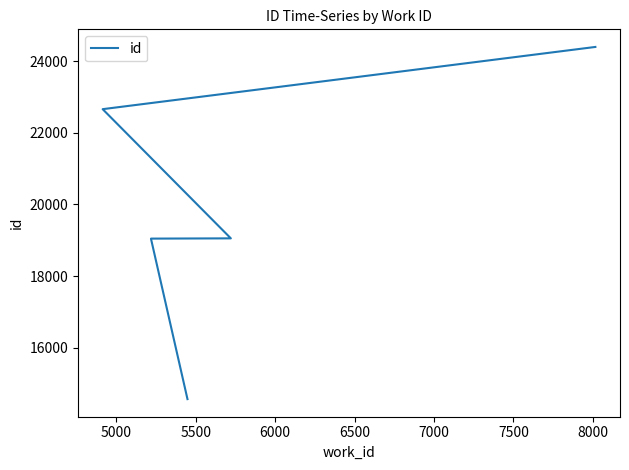

Reading left to right, extract all data points from this chart.

14565	19046	19053	22660	24397